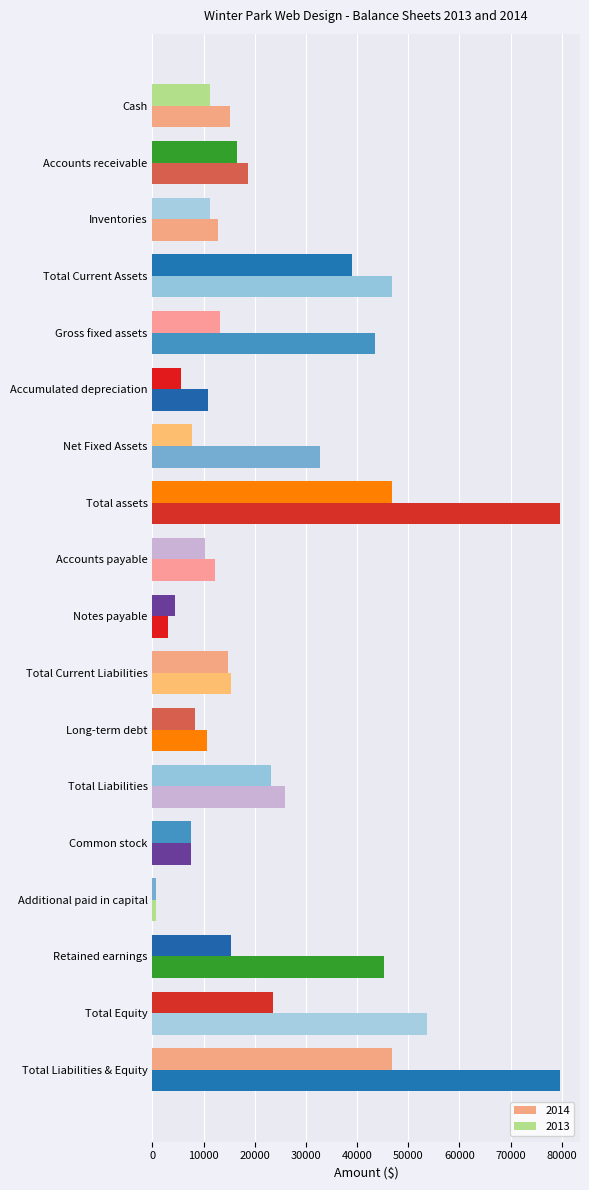

Reading right to left, transcribe all the data shown in this chart.

2014: 79576.5	53602.5	45352.5	750.0	7500.0	25974.0	10672.5	15301.5	3000.0	12301.5	79576.5	32685.0	10845.0	43530.0	46891.5	12910.5	18756.0	15225.0
2013: 46800.0	23601.0	15351.0	750.0	7500.0	23199.0	8422.5	14776.5	4500.0	10276.5	46800.0	7725.0	5550.0	13275.0	39075.0	11325.0	16500.0	11250.0